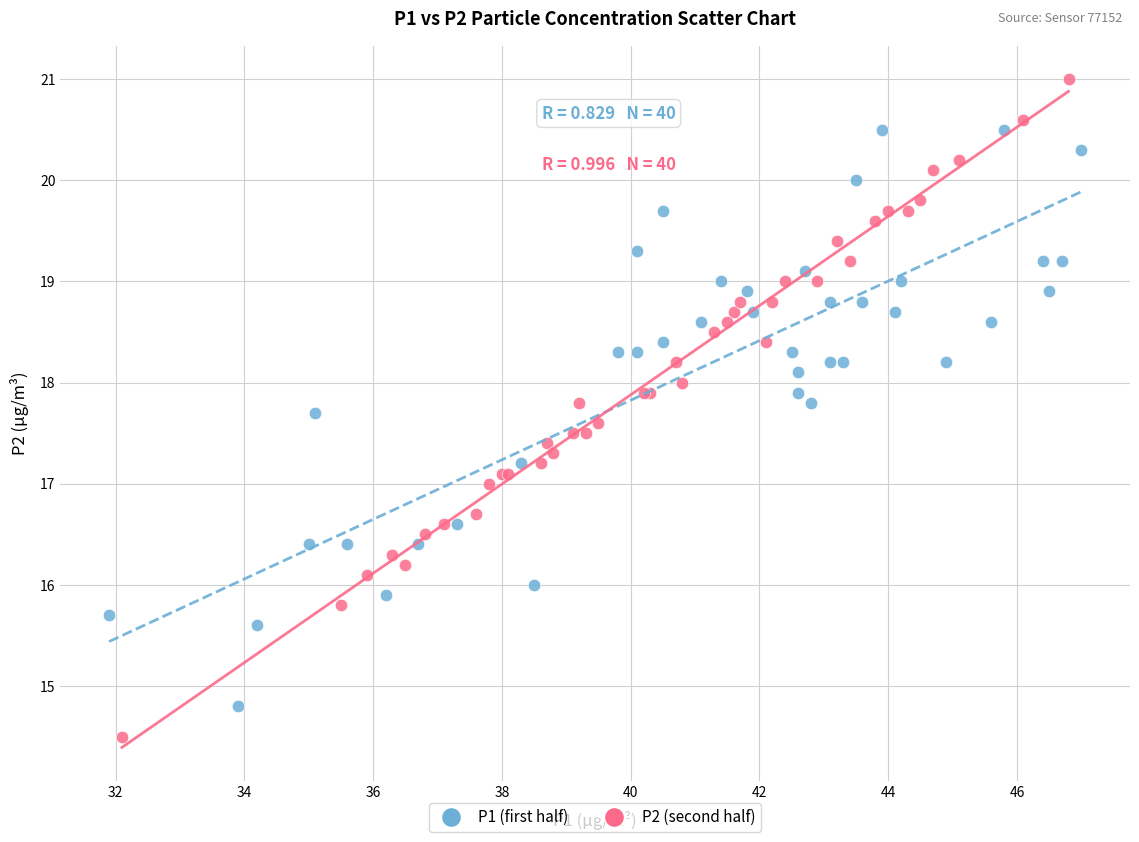

Which series contains the lowest Y value?

P2 (second half)